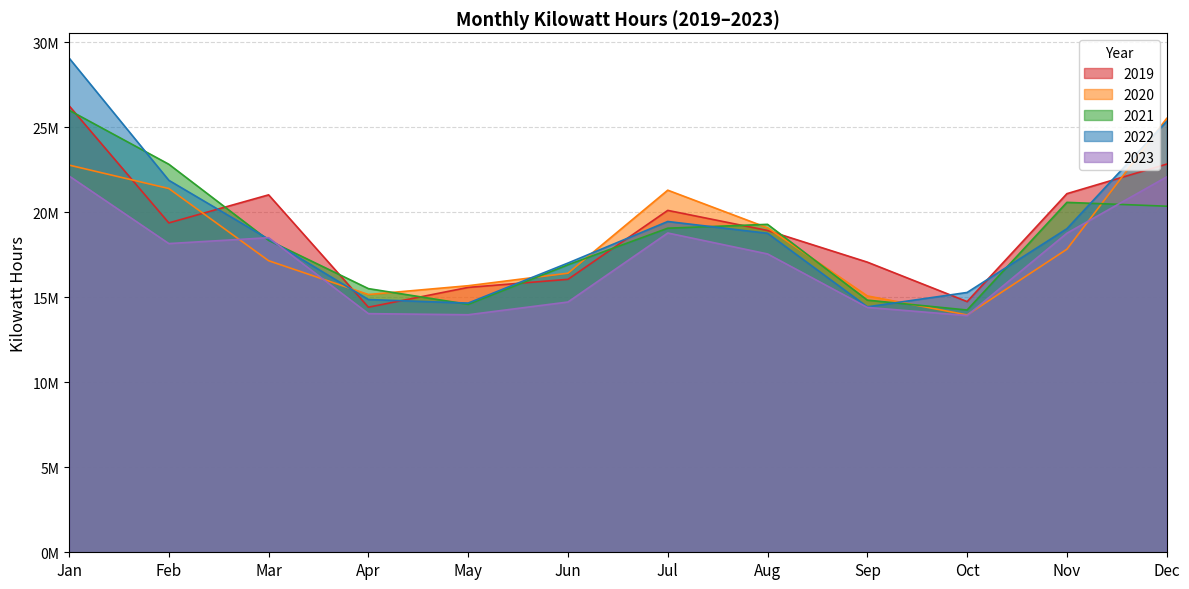

How many lines are shown in the chart?

5